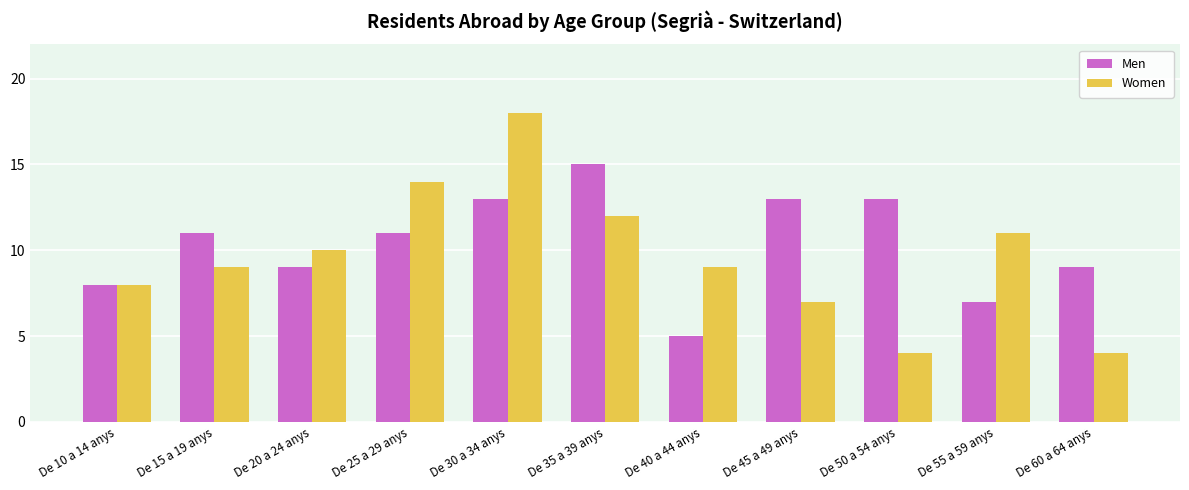

How many bars are there in each group?

2